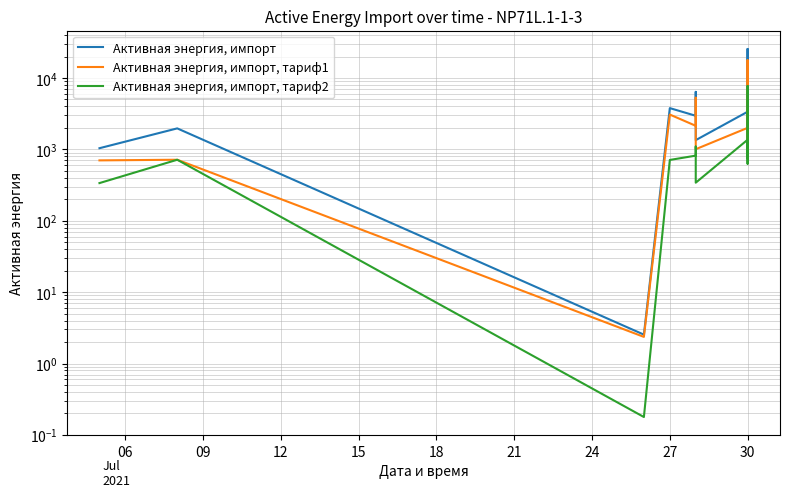

List the series in order of their peak value, highest first.

Активная энергия, импорт, Активная энергия, импорт, тариф1, Активная энергия, импорт, тариф2